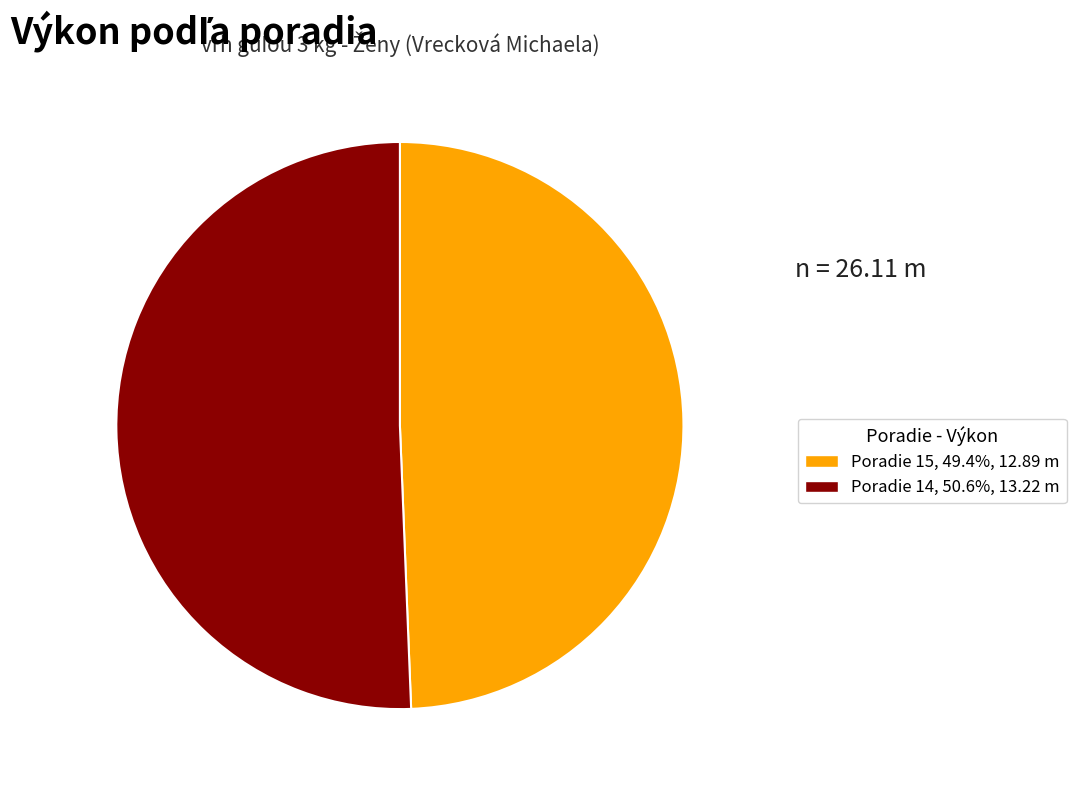

How many slices are in this pie chart?

2